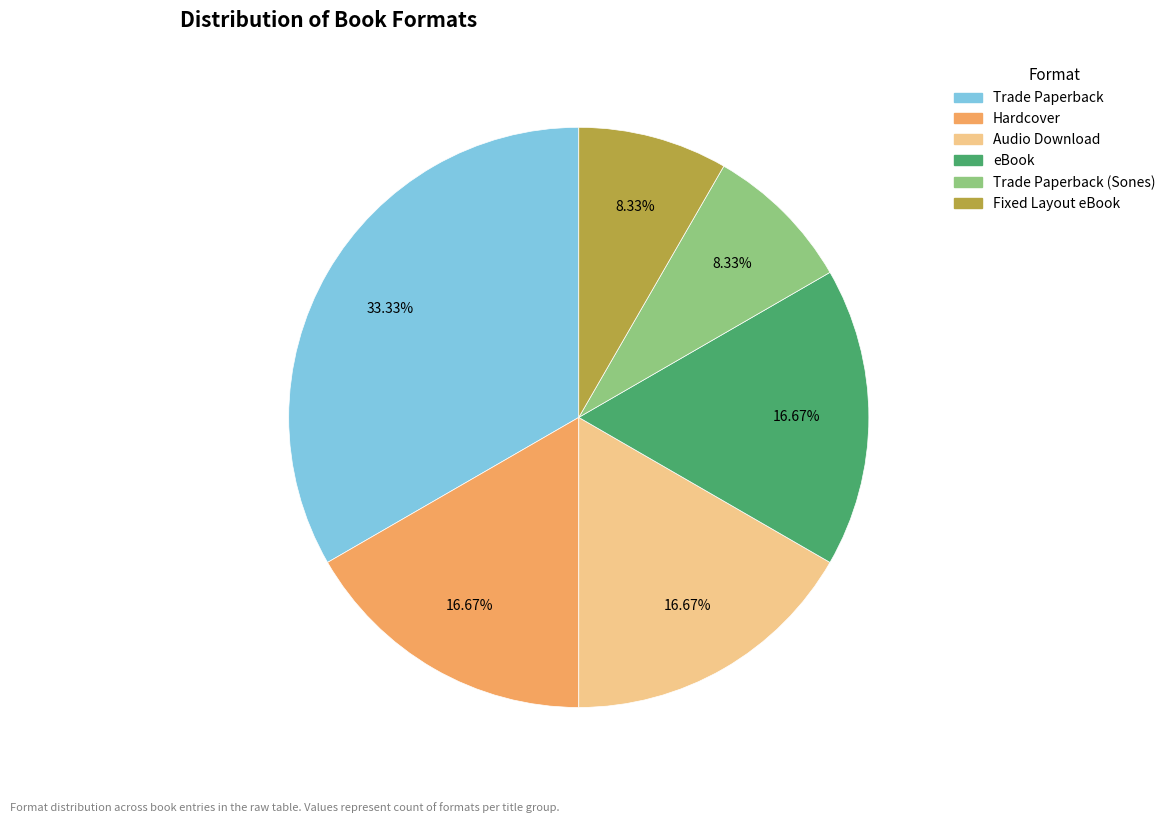

Which slice is the largest?

Trade Paperback